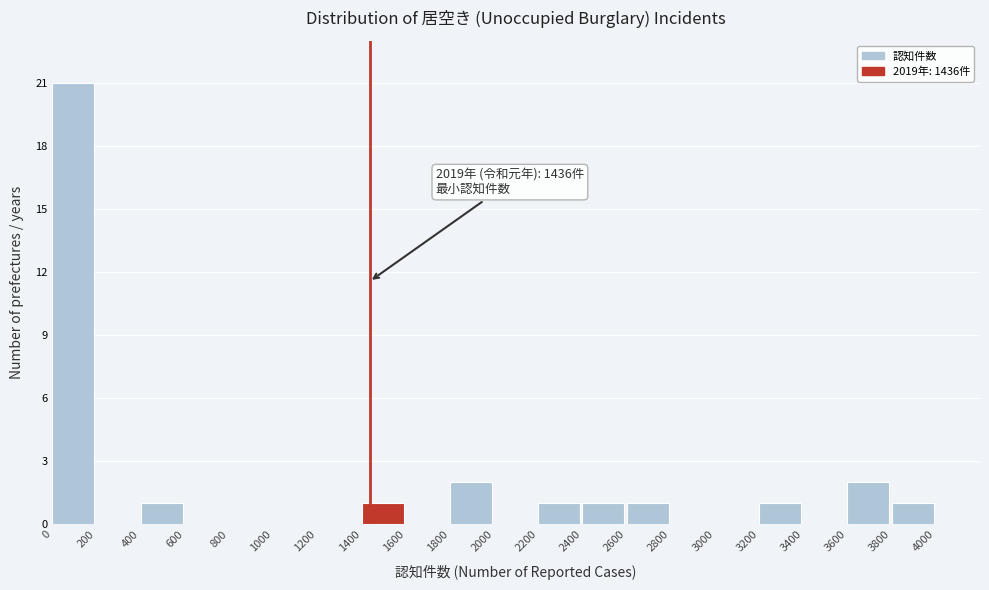

Over which range of the x-axis is the bar tallest?

0 to 200